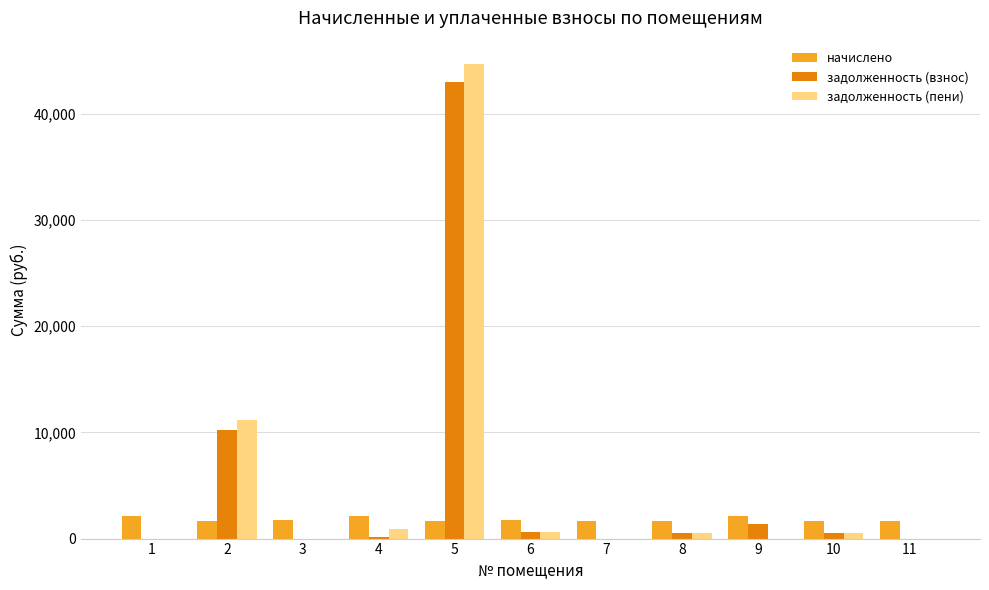

How many values in the начислено series exceed 1697?

6